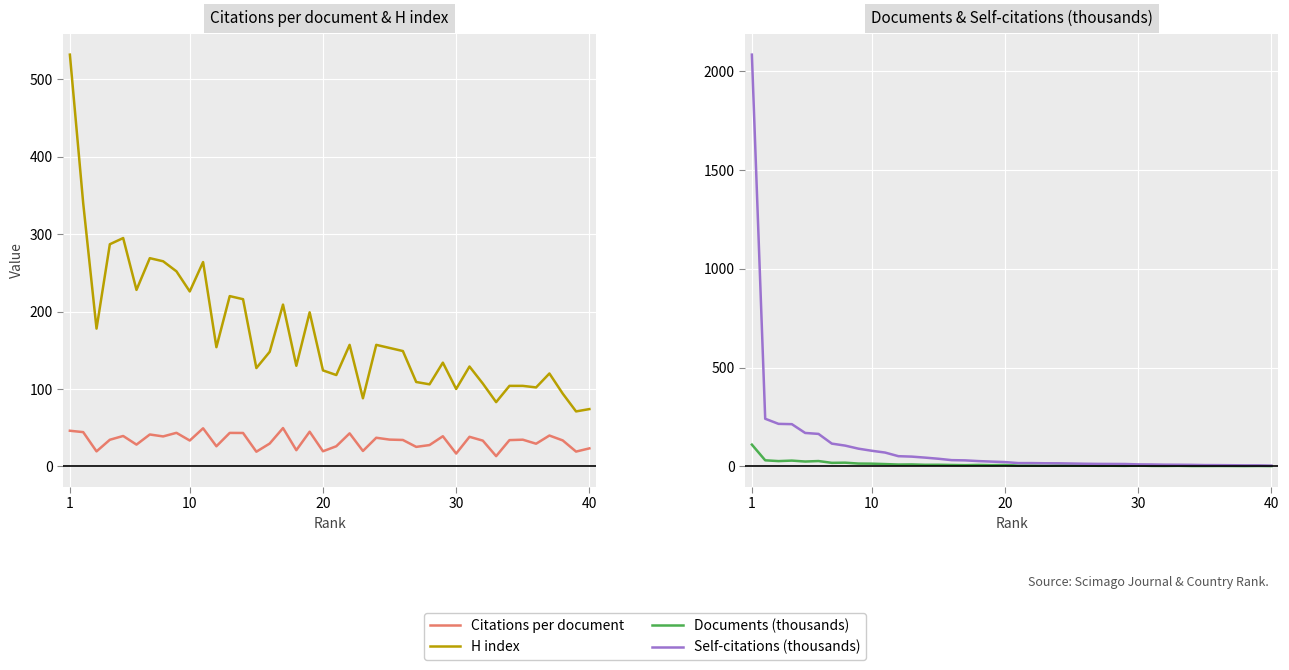

Reading left to right, extract all data points from this chart.

Citations per document: 46.0	44.2	19.4	34.4	39.3	28.1	41.2	38.7	43.3	33.4	49.2	26.0	43.2	43.1	18.9	29.5	49.5	20.9	44.8	19.5	26.0	42.7	19.9	37.0	34.6	34.1	25.2	27.5	38.9	16.6	38.2	33.3	13.2	33.9	34.5	29.2	39.8	33.5	19.1	23.2
H index: 532.0	340.0	178.0	287.0	295.0	228.0	269.0	265.0	252.0	226.0	264.0	154.0	220.0	216.0	127.0	148.0	209.0	130.0	199.0	124.0	118.0	157.0	88.0	157.0	153.0	149.0	109.0	106.0	134.0	100.0	129.0	107.0	83.0	104.0	104.0	102.0	120.0	94.0	71.0	74.0
Documents (thousands): 110.0	30.6	26.6	29.2	24.4	26.9	17.8	18.6	14.2	13.6	11.6	9.2	9.7	7.9	8.1	7.0	6.1	7.2	6.1	7.3	3.9	3.9	3.1	4.2	4.5	3.9	2.9	3.1	2.5	3.8	2.4	2.1	2.7	1.7	1.7	1.9	1.7	1.3	1.8	1.3
Self-citations (thousands): 2083.8	240.9	215.1	213.6	169.1	164.3	115.2	105.0	89.5	78.9	69.9	51.5	49.3	44.2	38.5	31.5	30.3	26.7	24.0	21.7	16.6	16.6	15.6	15.5	14.3	13.2	12.4	12.2	11.9	10.1	9.6	8.5	8.2	7.6	6.5	6.3	5.8	5.1	5.0	3.6